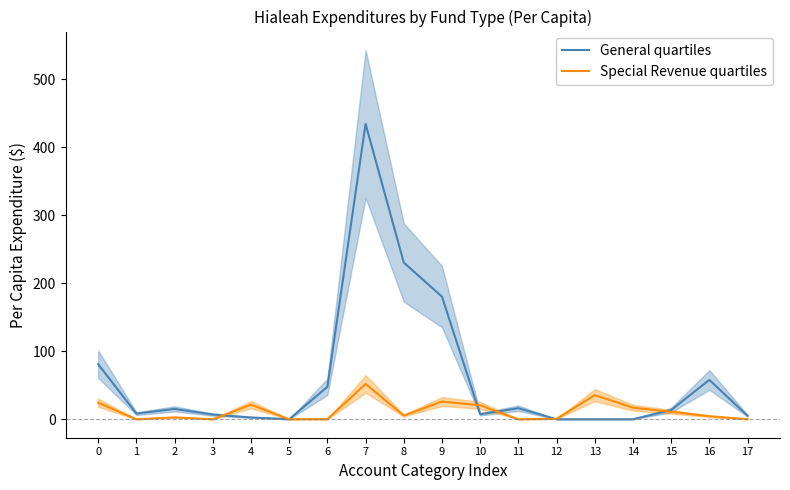

At which label does Special Revenue quartiles reach its minimum?

1